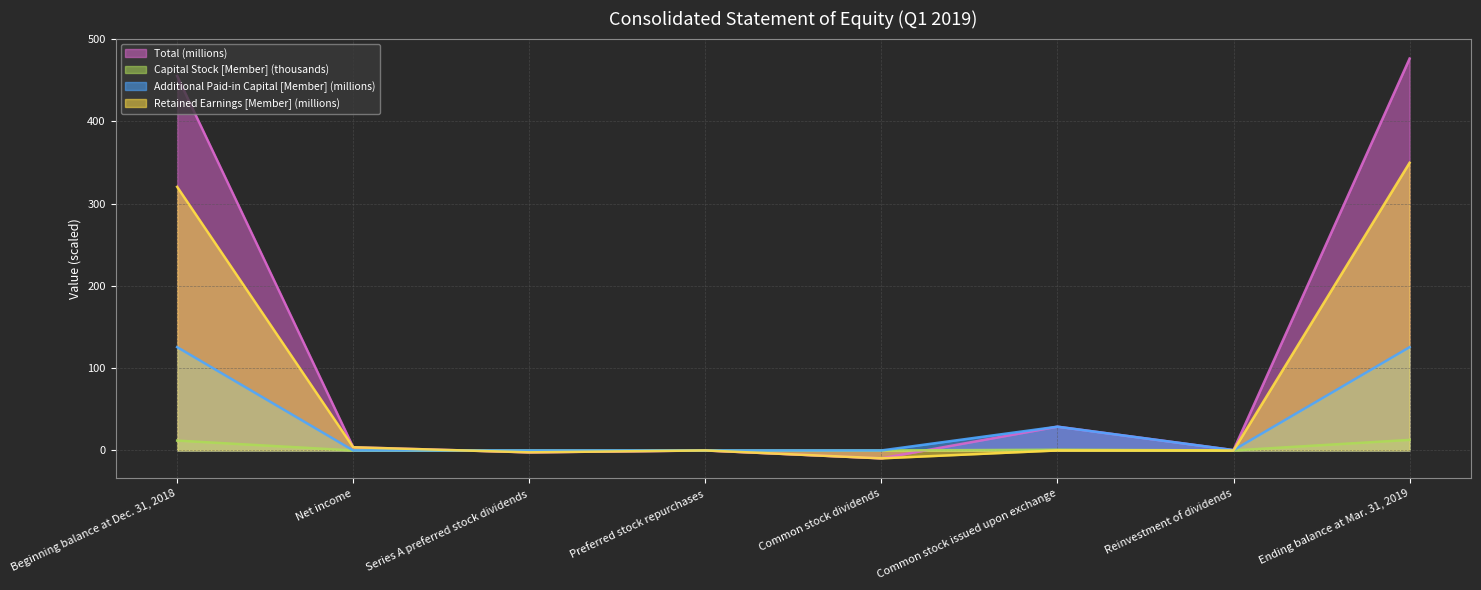

The Total series shows 305.3 at Ending balance at Mar. 31, 2019. True or false?

False